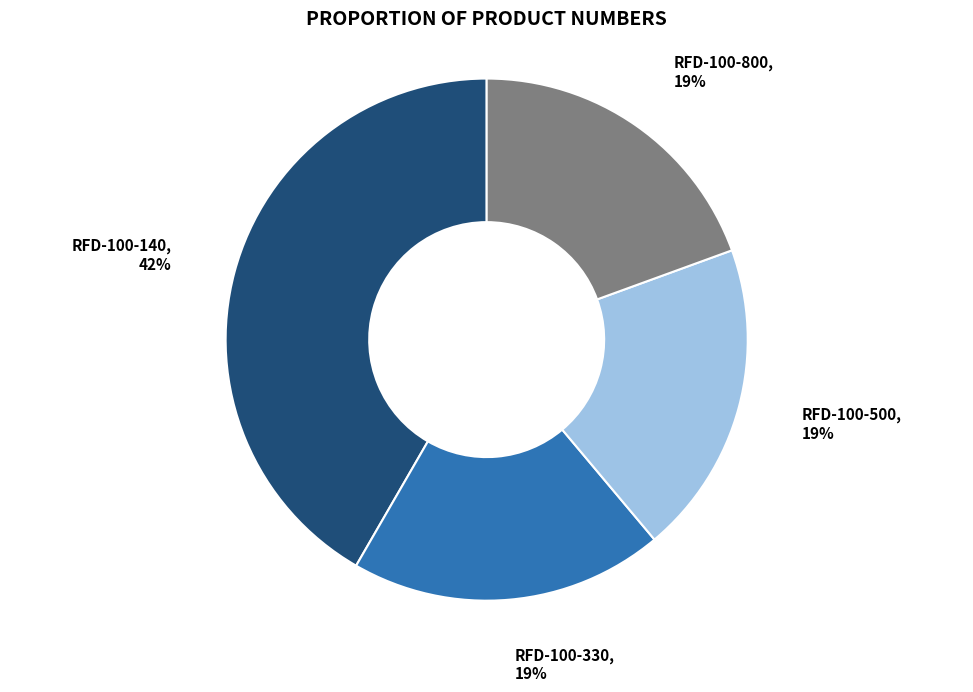

What is the largest slice in the pie chart?

RFD-100-140